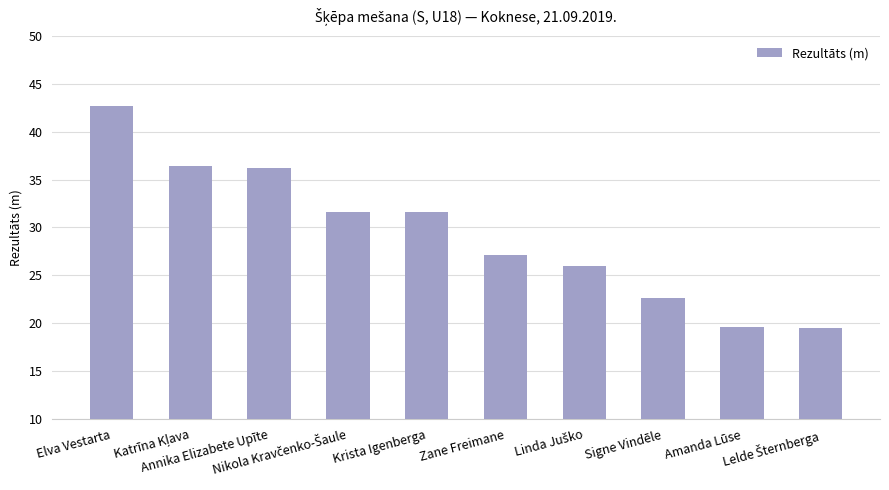

What is the value of the 8th bar from the left?

22.7